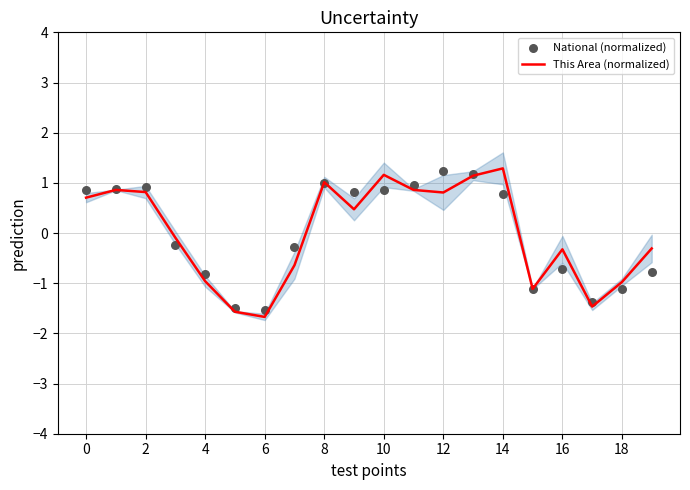

Which series contains the lowest Y value?

This Area (normalized)